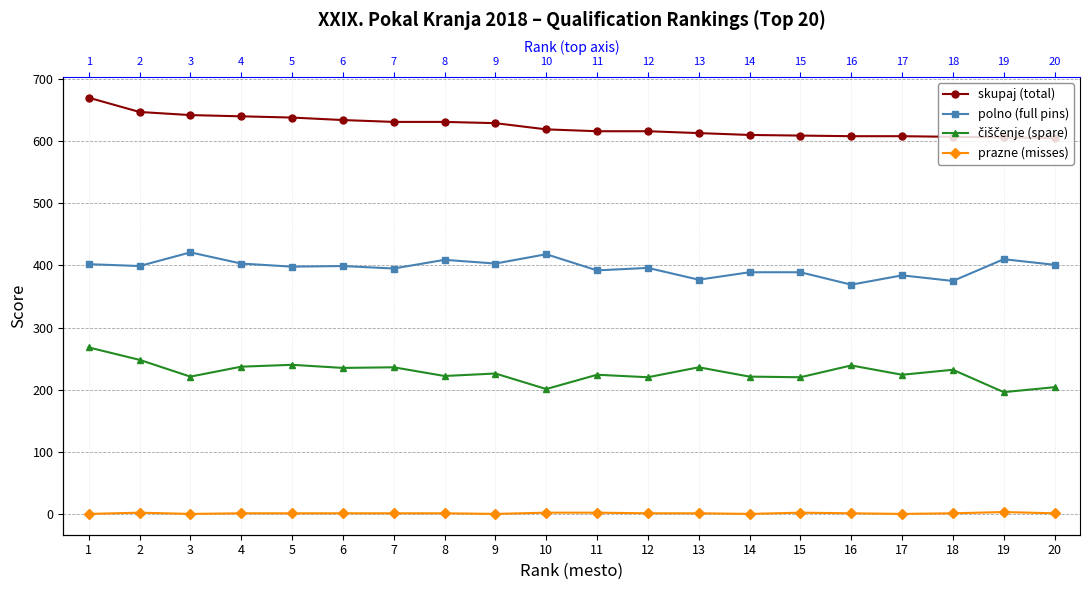

True or false: skupaj (total) has a value of 631 at 8.

True